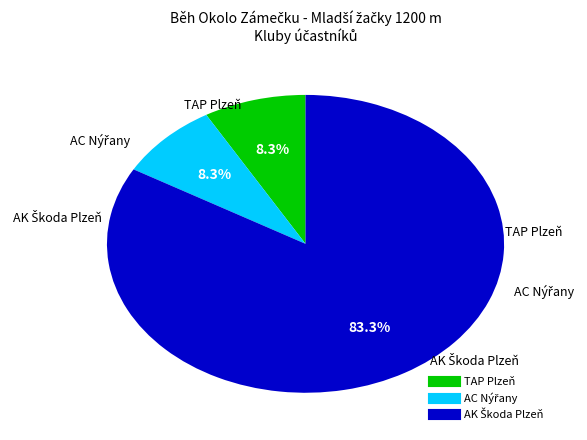

Is there any slice that represents more than half of the pie?

Yes